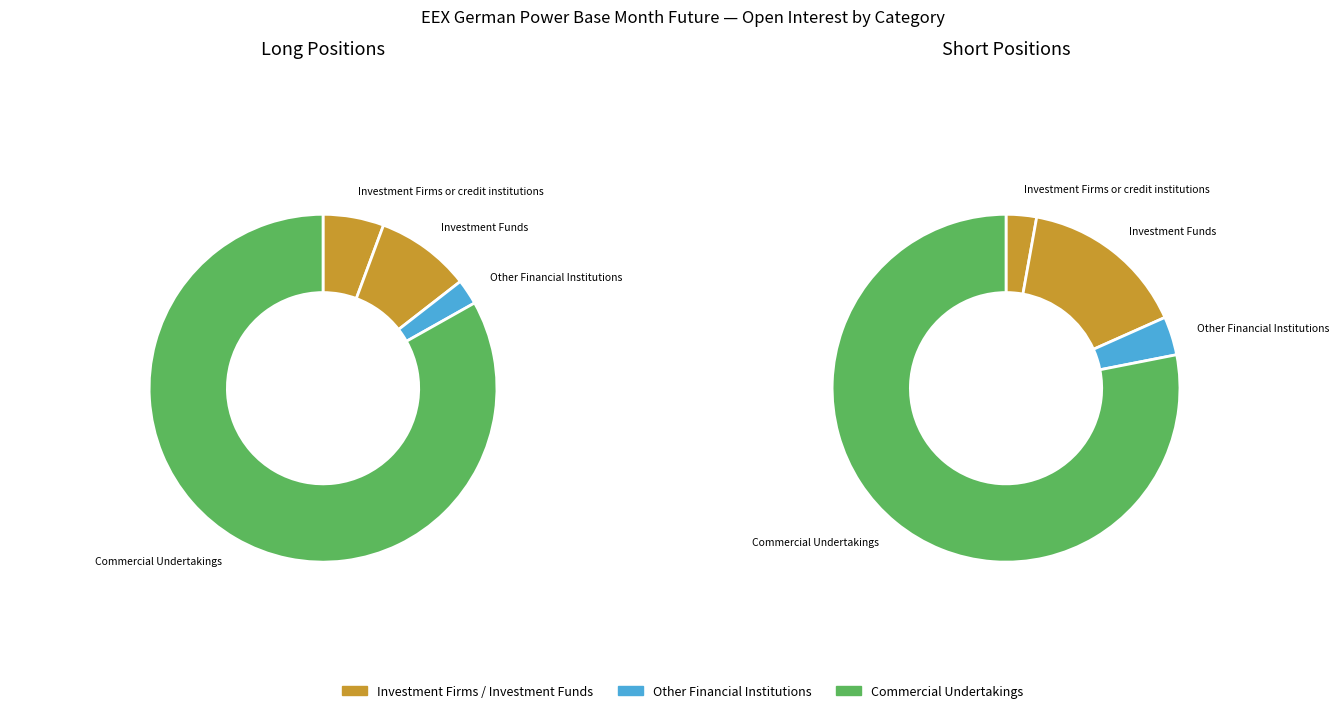

Combined, what portion of the pie is Investment Firms or credit institutions and Investment Funds?

14.5%